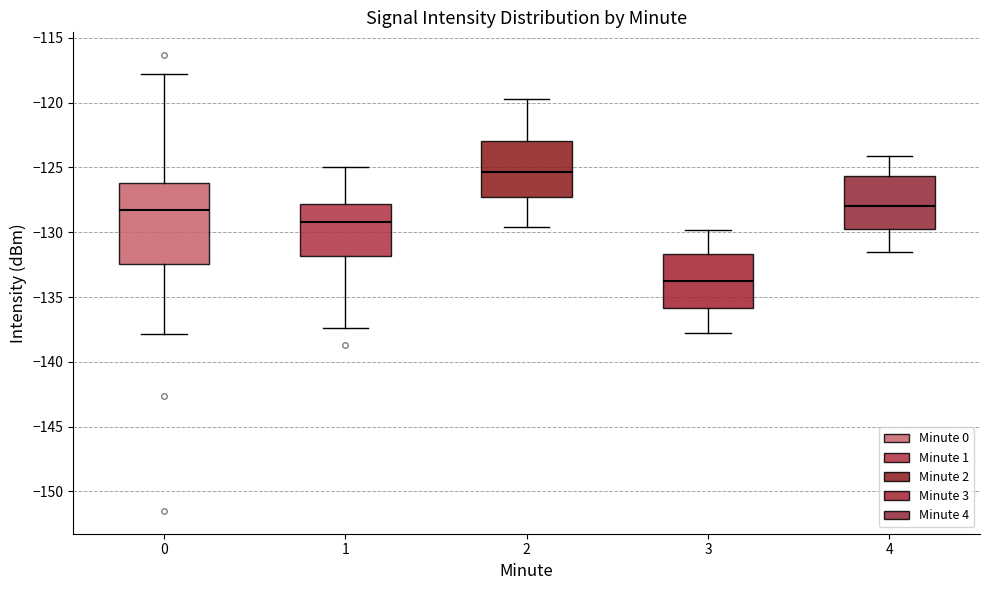

Where does the lower whisker of the box at x = 2 end on the y-axis? The values are not printed on the chart, so give them approximately, as read against the axis.

-129.5